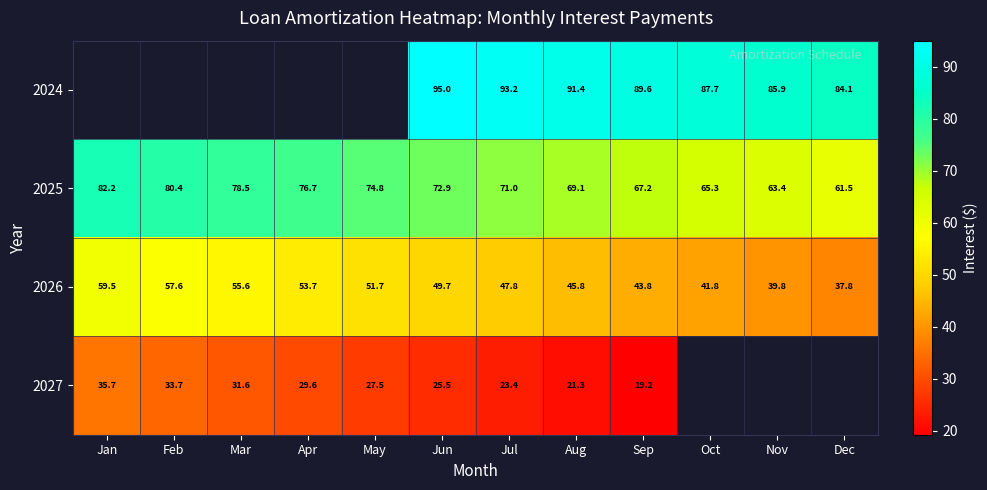

List the labels in order of 2026 value, largest first.

Jan, Feb, Mar, Apr, May, Jun, Jul, Aug, Sep, Oct, Nov, Dec